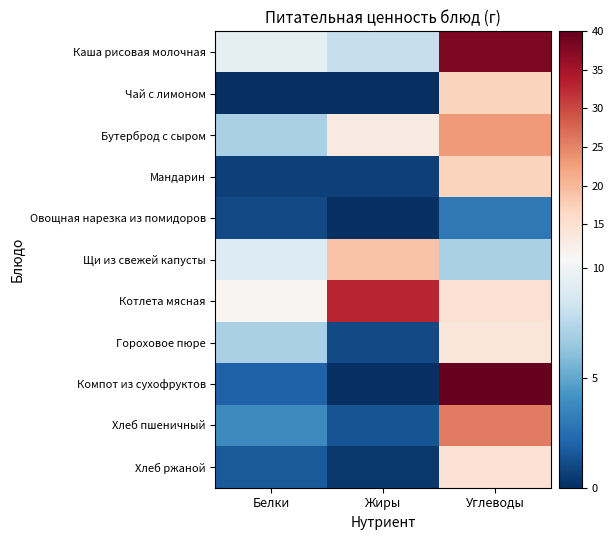

What is the maximum value shown in the chart?

40.0